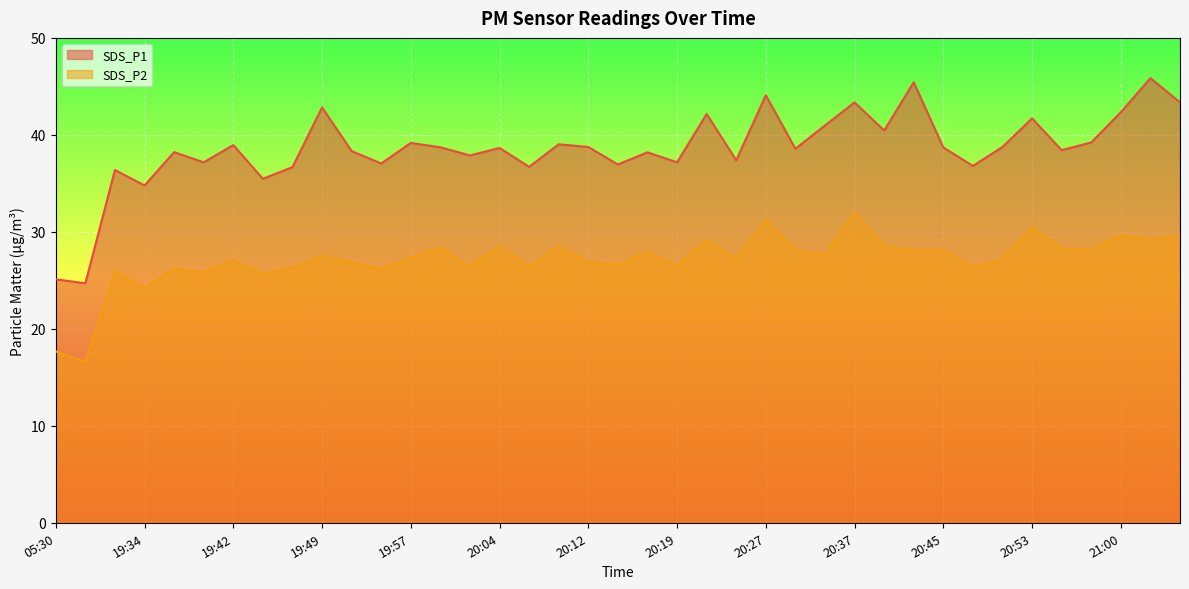

At which label does SDS_P1 first exceed 38?

19:37